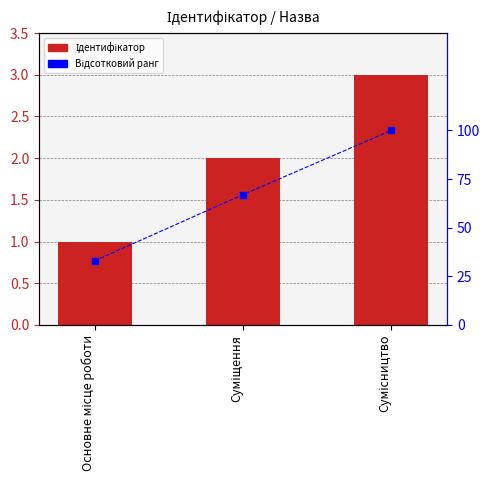

Reading right to left, extract all data points from this chart.

Ідентифікатор: Сумісництво=3	Суміщення=2	Основне місце роботи=1
Відсотковий ранг: Сумісництво=100	Суміщення=67	Основне місце роботи=33